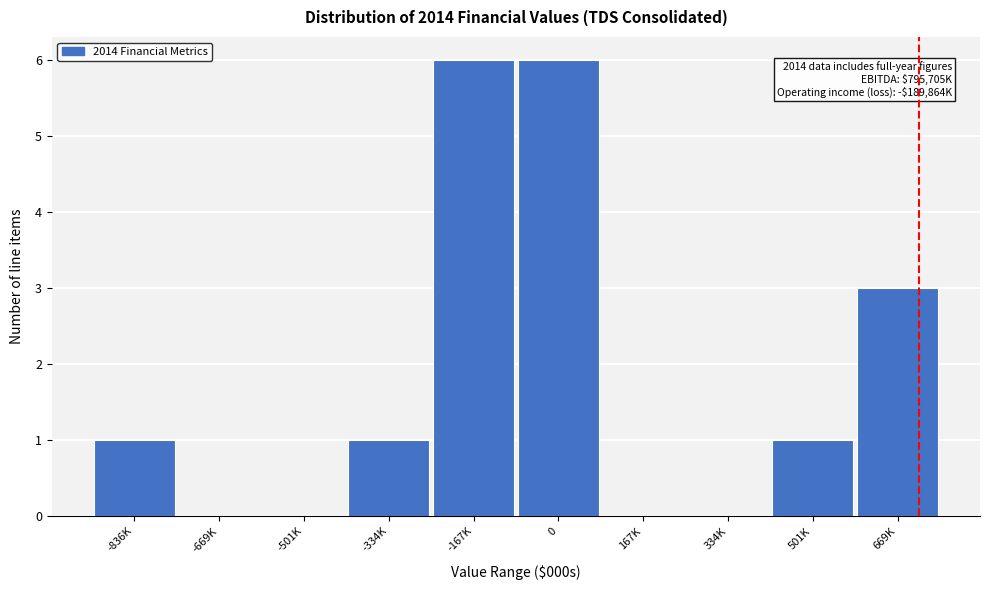

Reading left to right, what are all the values shown in this chart?

-836K=1	-669K=0	-501K=0	-334K=1	-167K=6	0=6	167K=0	334K=0	501K=1	669K=3